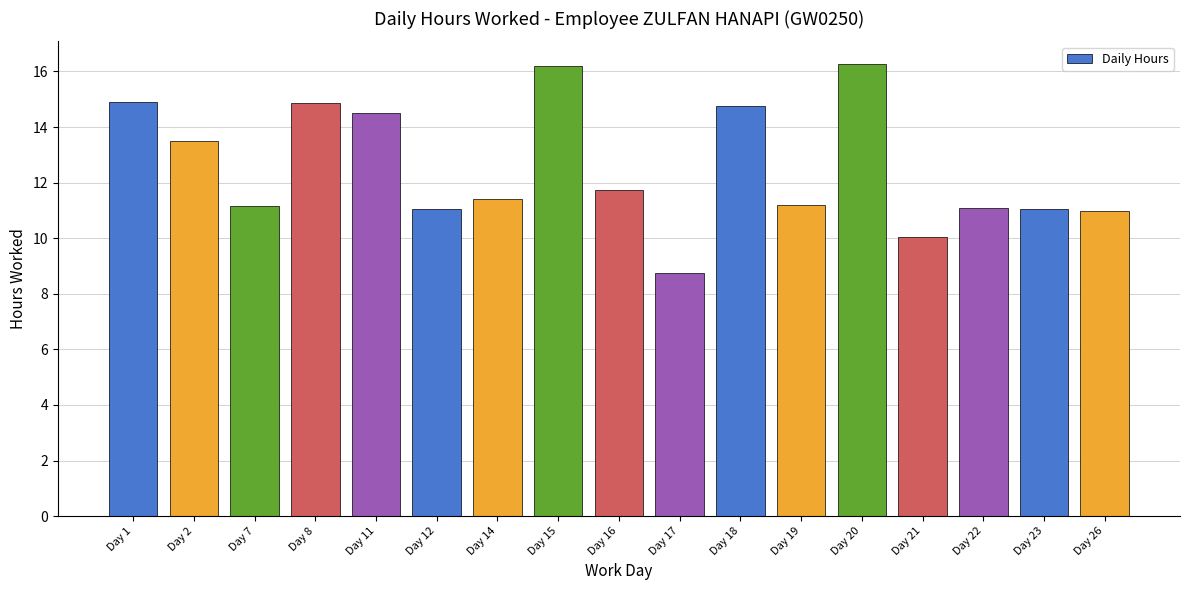

What is the difference between the maximum and second lowest values?

6.2